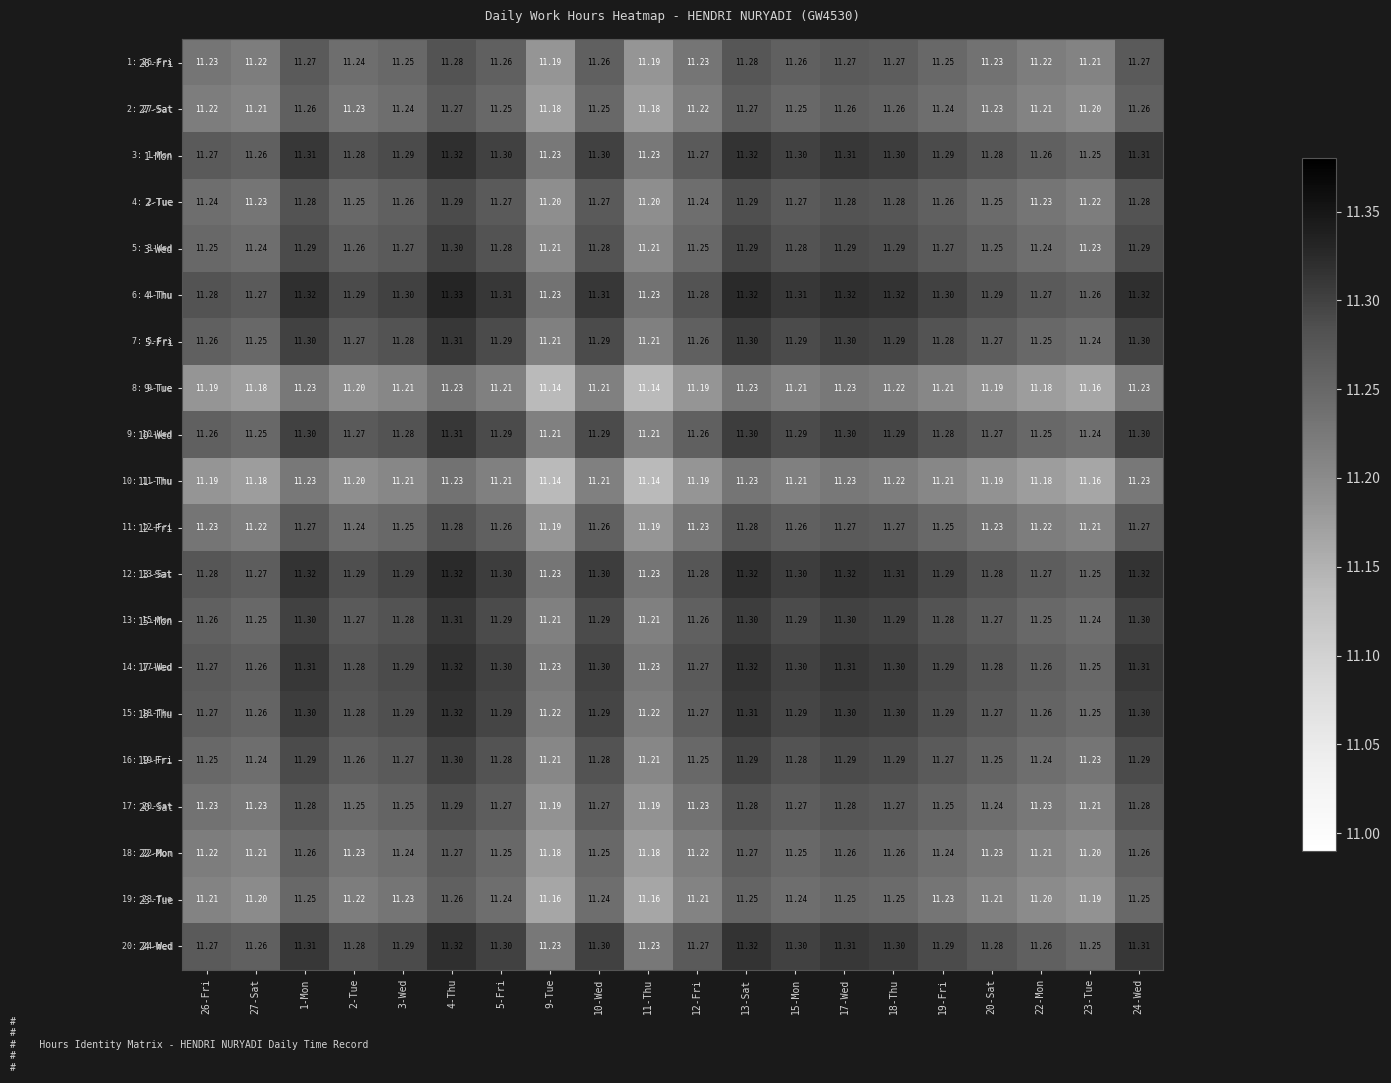

Is the value of 10-Wed at 9-Tue greater than the value of 17-Wed at 1-Mon?

No